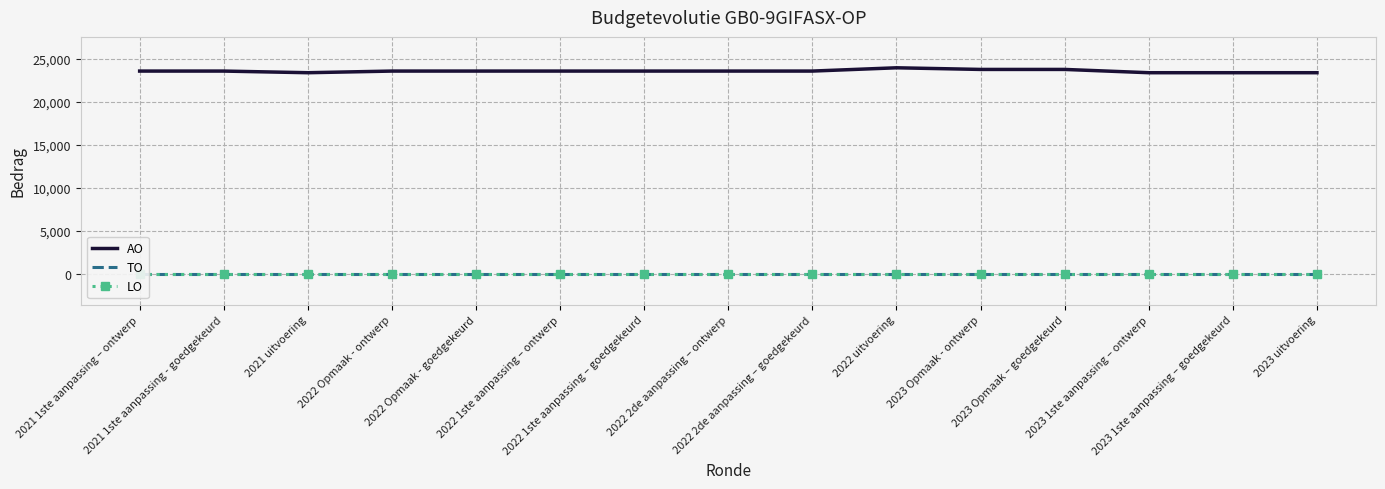

Reading left to right, transcribe all the data shown in this chart.

AO: 2021 1ste aanpassing – ontwerp=23585	2021 1ste aanpassing - goedgekeurd=23585	2021 uitvoering=23394	2022 Opmaak - ontwerp=23585	2022 Opmaak - goedgekeurd=23585	2022 1ste aanpassing – ontwerp=23585	2022 1ste aanpassing – goedgekeurd=23585	2022 2de aanpassing – ontwerp=23585	2022 2de aanpassing – goedgekeurd=23585	2022 uitvoering=23967	2023 Opmaak - ontwerp=23776	2023 Opmaak – goedgekeurd=23776	2023 1ste aanpassing – ontwerp=23394	2023 1ste aanpassing – goedgekeurd=23394	2023 uitvoering=23394
TO: 2021 1ste aanpassing – ontwerp=0	2021 1ste aanpassing - goedgekeurd=0	2021 uitvoering=0	2022 Opmaak - ontwerp=0	2022 Opmaak - goedgekeurd=0	2022 1ste aanpassing – ontwerp=0	2022 1ste aanpassing – goedgekeurd=0	2022 2de aanpassing – ontwerp=0	2022 2de aanpassing – goedgekeurd=0	2022 uitvoering=0	2023 Opmaak - ontwerp=0	2023 Opmaak – goedgekeurd=0	2023 1ste aanpassing – ontwerp=0	2023 1ste aanpassing – goedgekeurd=0	2023 uitvoering=0
LO: 2021 1ste aanpassing – ontwerp=0	2021 1ste aanpassing - goedgekeurd=0	2021 uitvoering=0	2022 Opmaak - ontwerp=0	2022 Opmaak - goedgekeurd=0	2022 1ste aanpassing – ontwerp=0	2022 1ste aanpassing – goedgekeurd=0	2022 2de aanpassing – ontwerp=0	2022 2de aanpassing – goedgekeurd=0	2022 uitvoering=0	2023 Opmaak - ontwerp=0	2023 Opmaak – goedgekeurd=0	2023 1ste aanpassing – ontwerp=0	2023 1ste aanpassing – goedgekeurd=0	2023 uitvoering=0